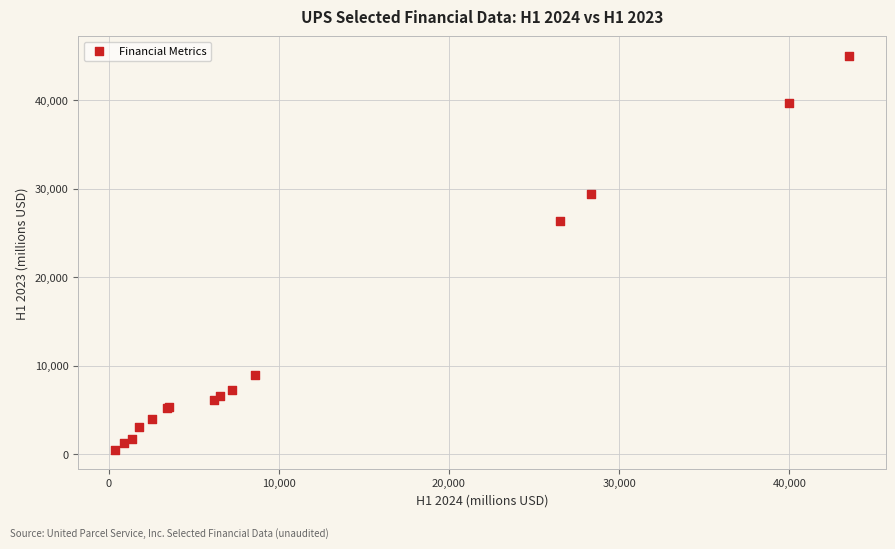

What Y value in the scatter plot is closest to 22761?

26315